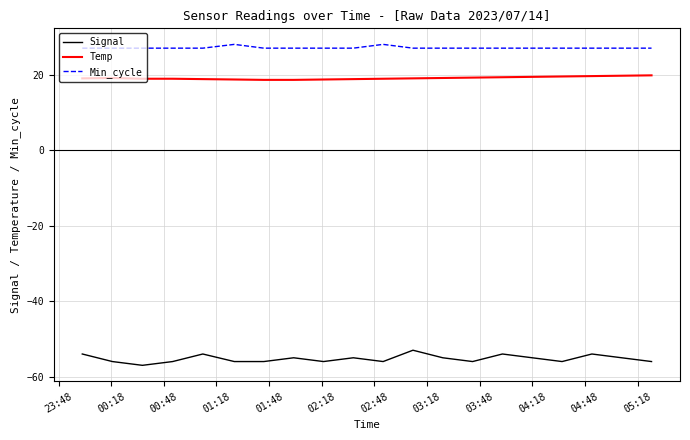

True or false: Min_cycle and Signal cross at least once.

False